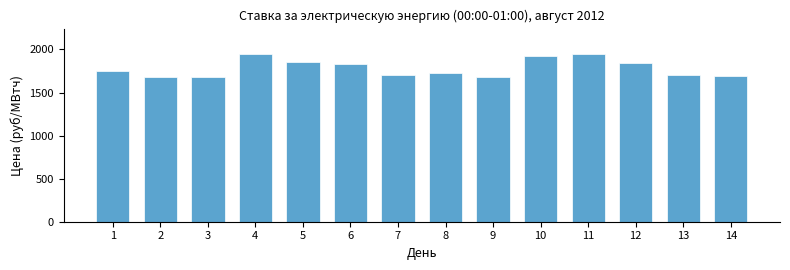

What is the ratio of the value at 11 to the value at 9?

1.2